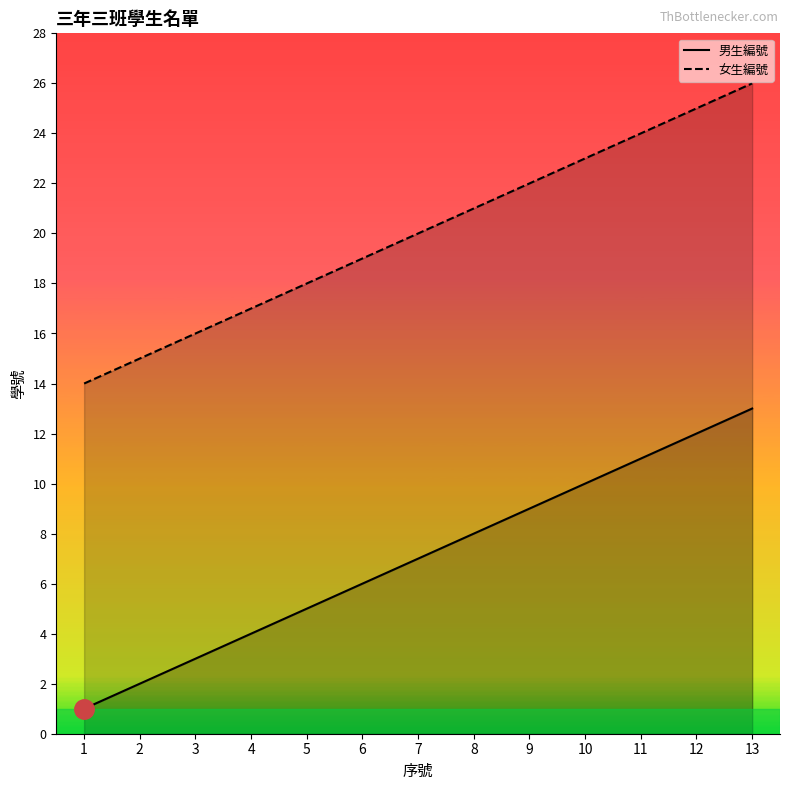

At which label does 男生編號 first exceed 7?

8